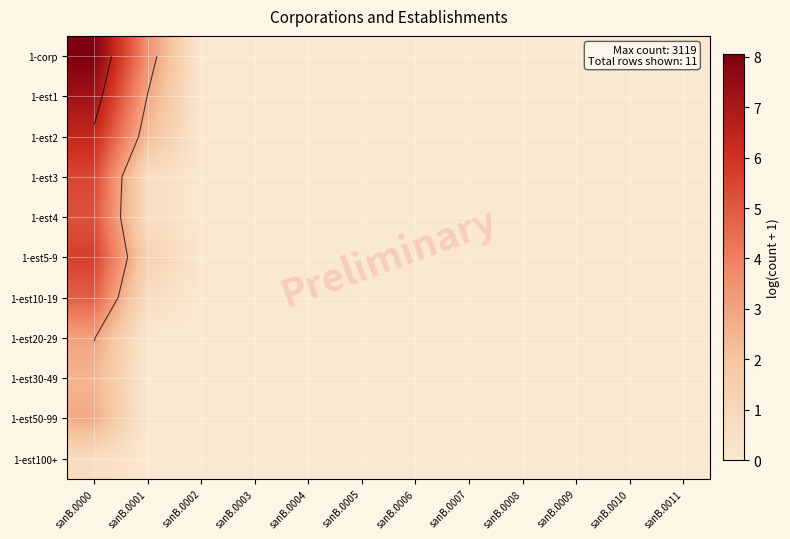

Count the number of data series in this chart.

11